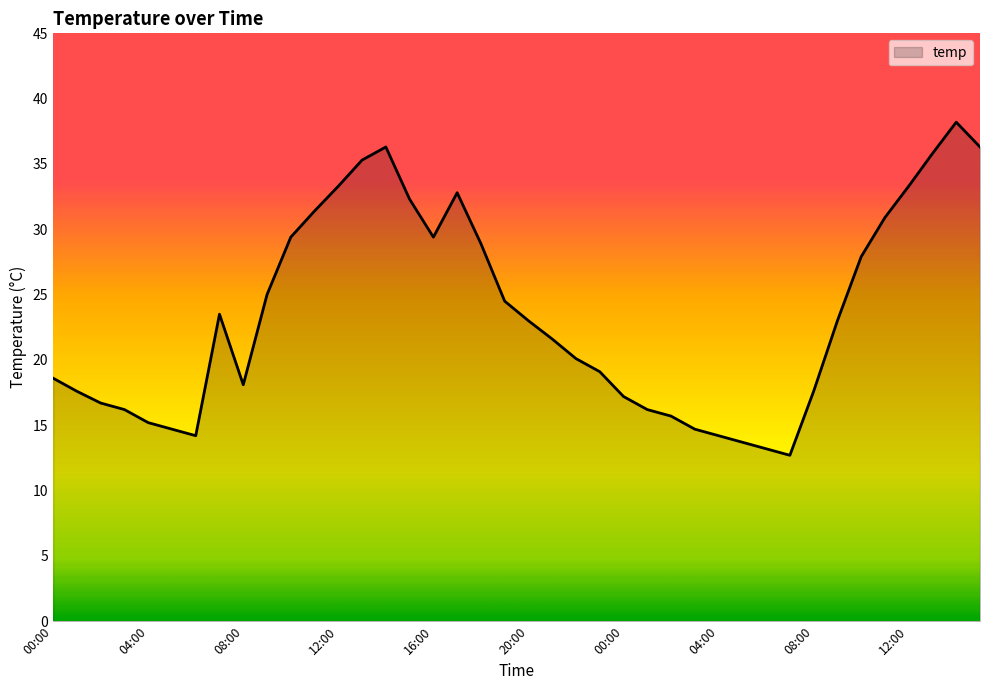

What is the difference between the maximum and minimum values?

25.5